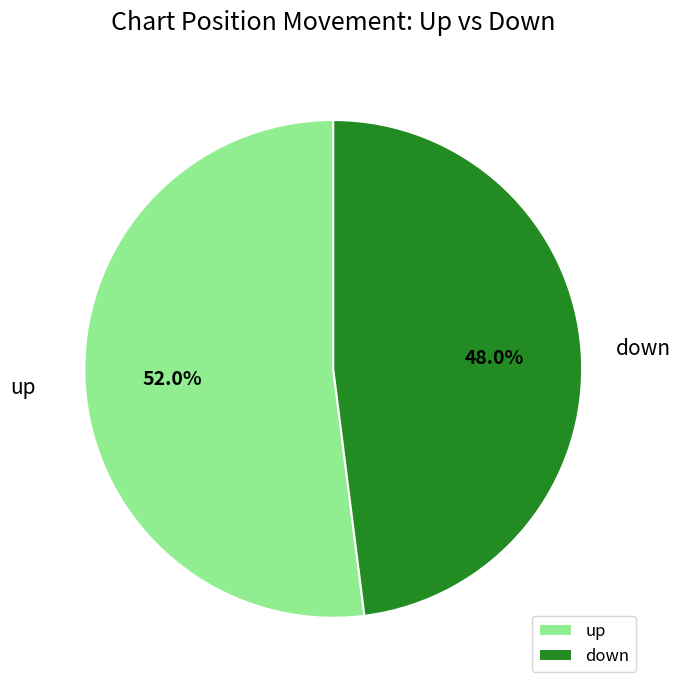

Which category has the smallest portion of the pie?

down